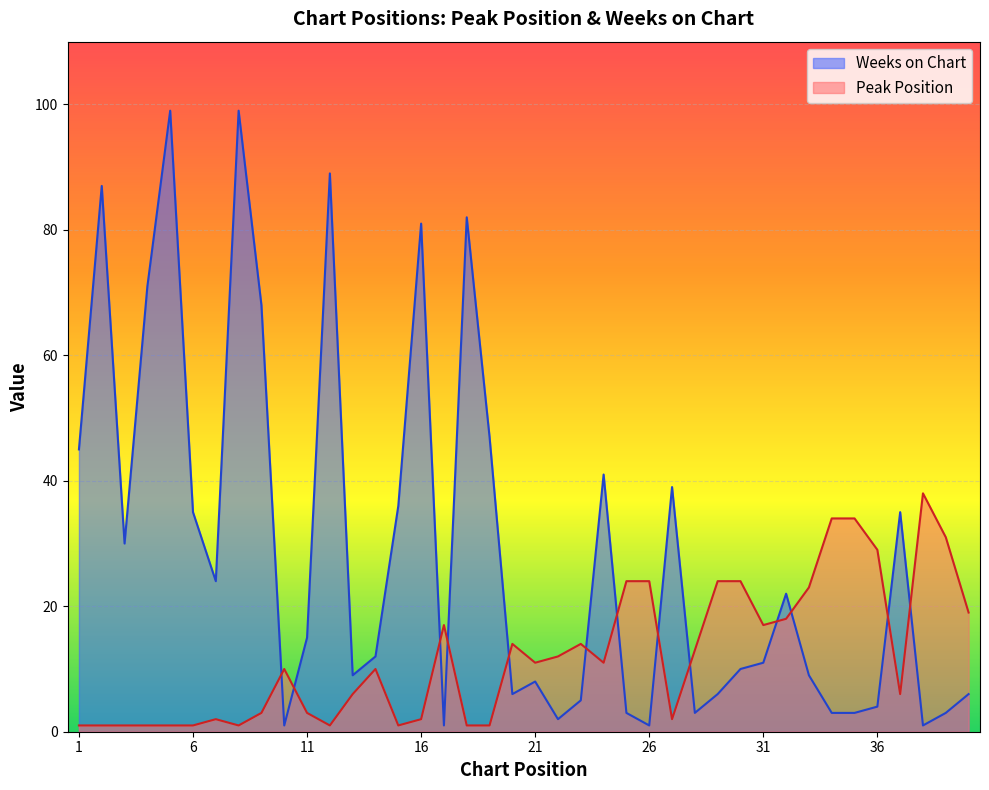

Rank the series by their average value, from lowest to highest.

Peak Position, Weeks on Chart